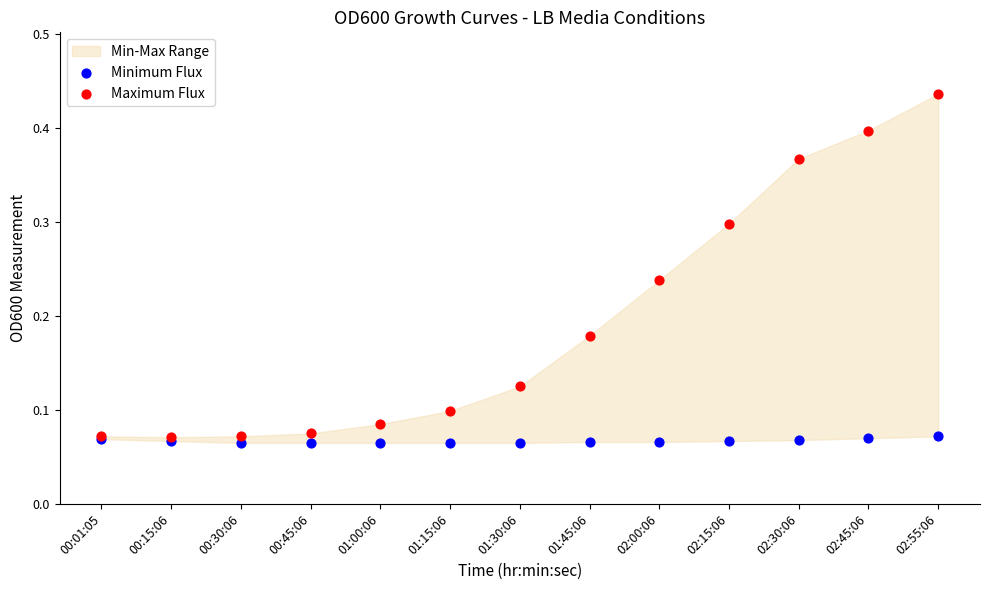

Which series contains the lowest Y value?

Minimum Flux